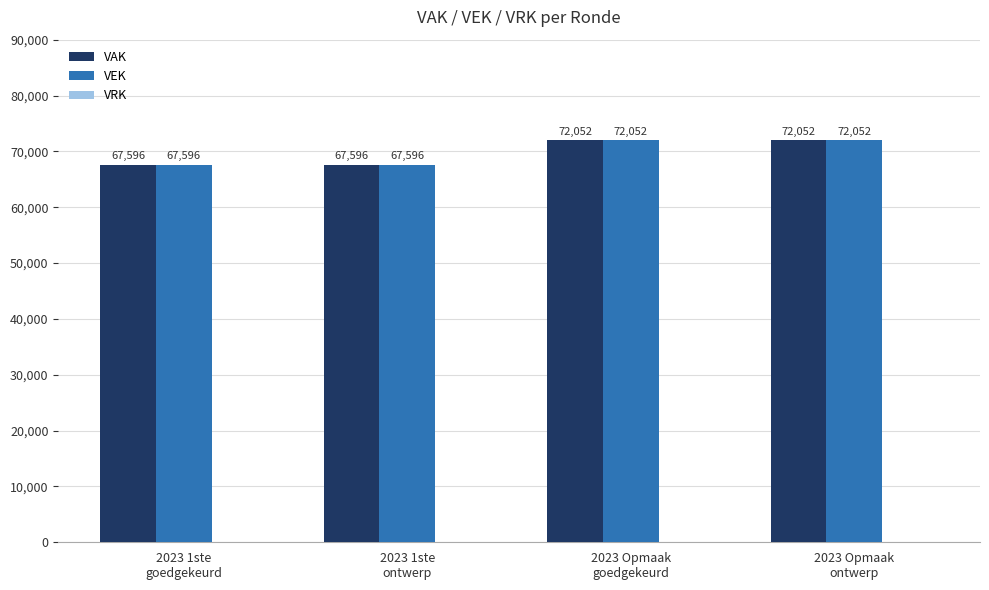

What is the value of the VAK bar at the 2nd from the left?

67596